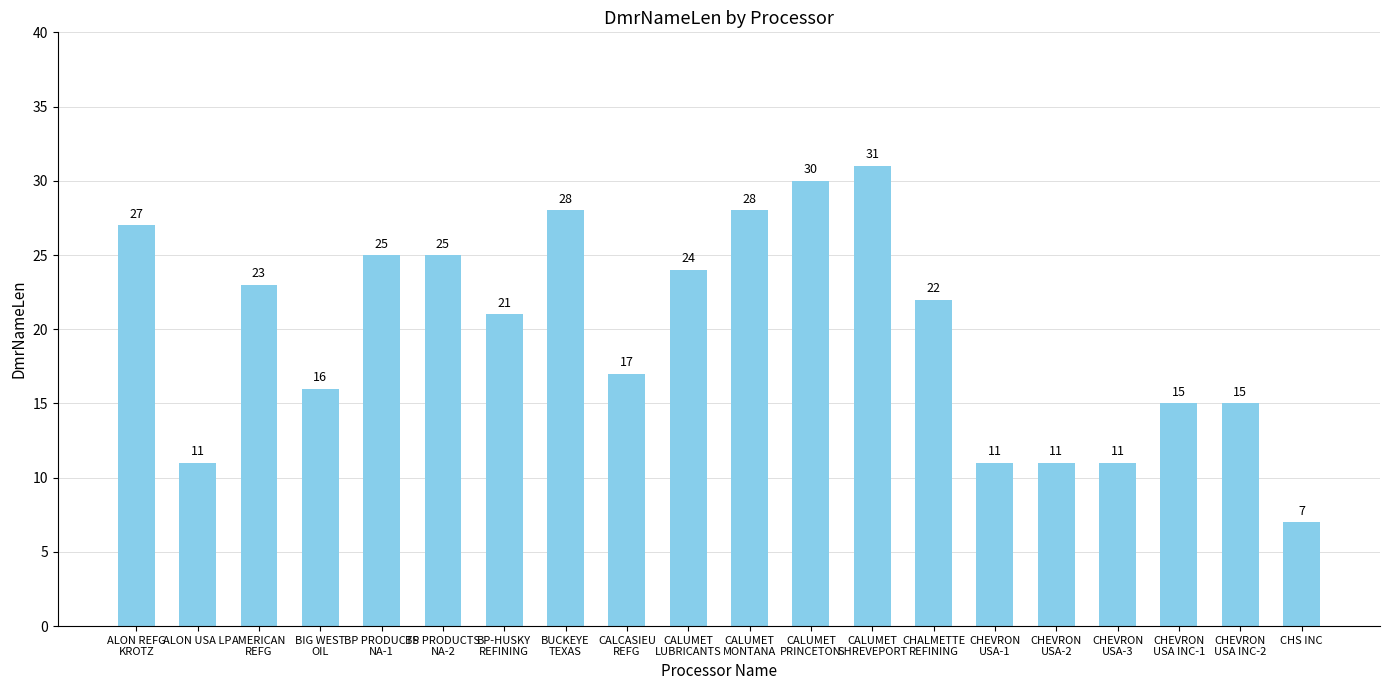

What is the change in value from BP-HUSKY
REFINING to CHEVRON
USA INC-1?

-6